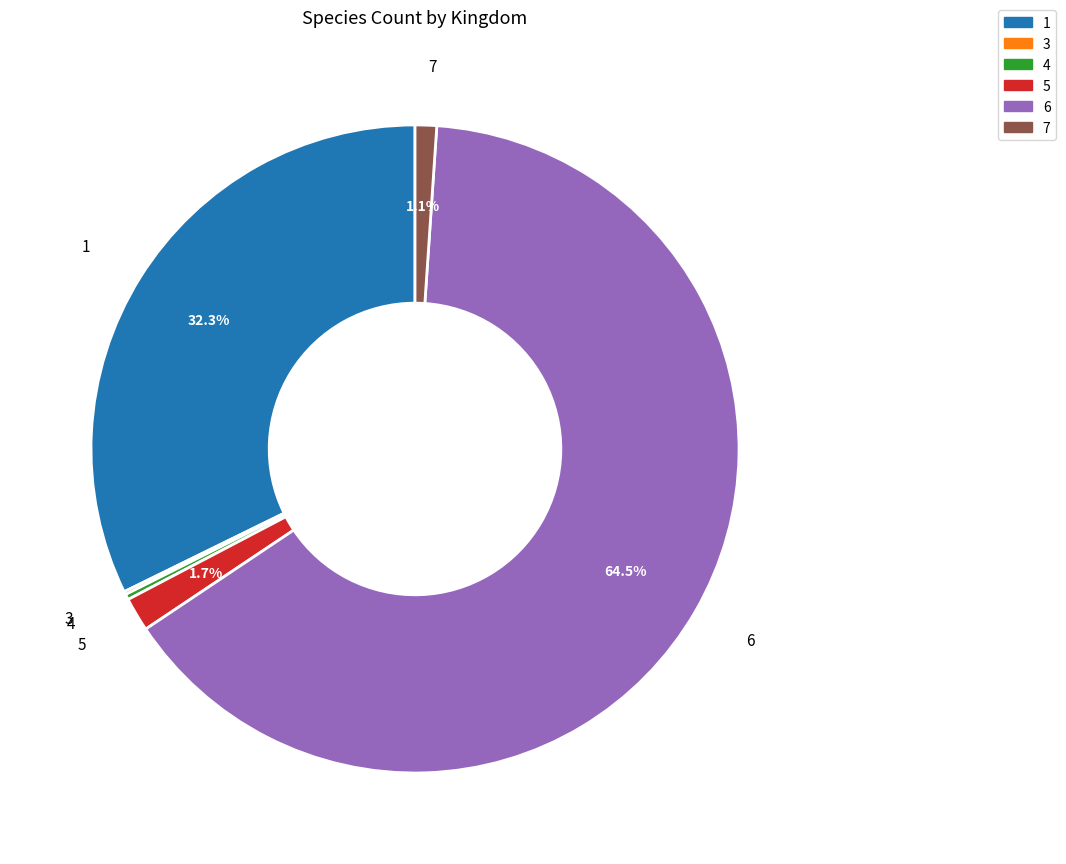

Between 6 and 1, which is larger?

6